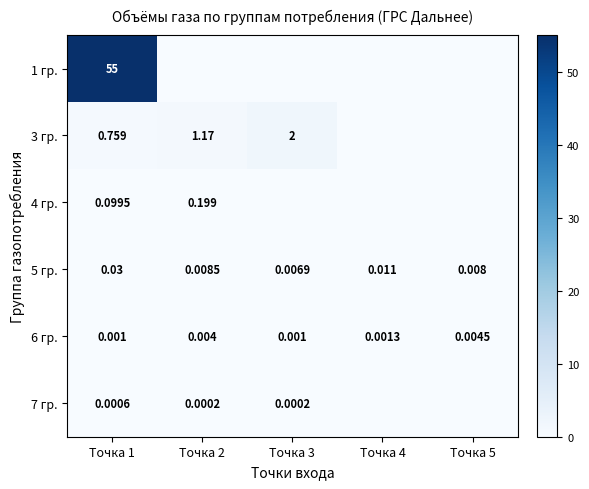

What is the total value across all series at Точка 2?

1.4